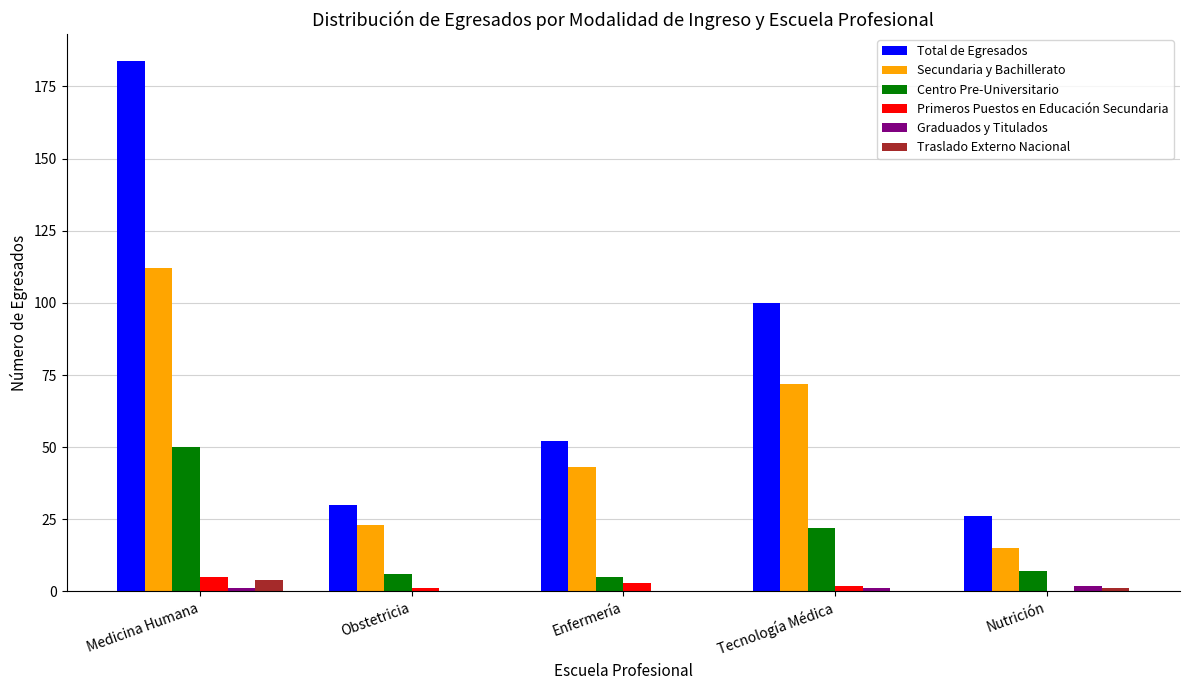

Which series has the largest total across all categories?

Total de Egresados